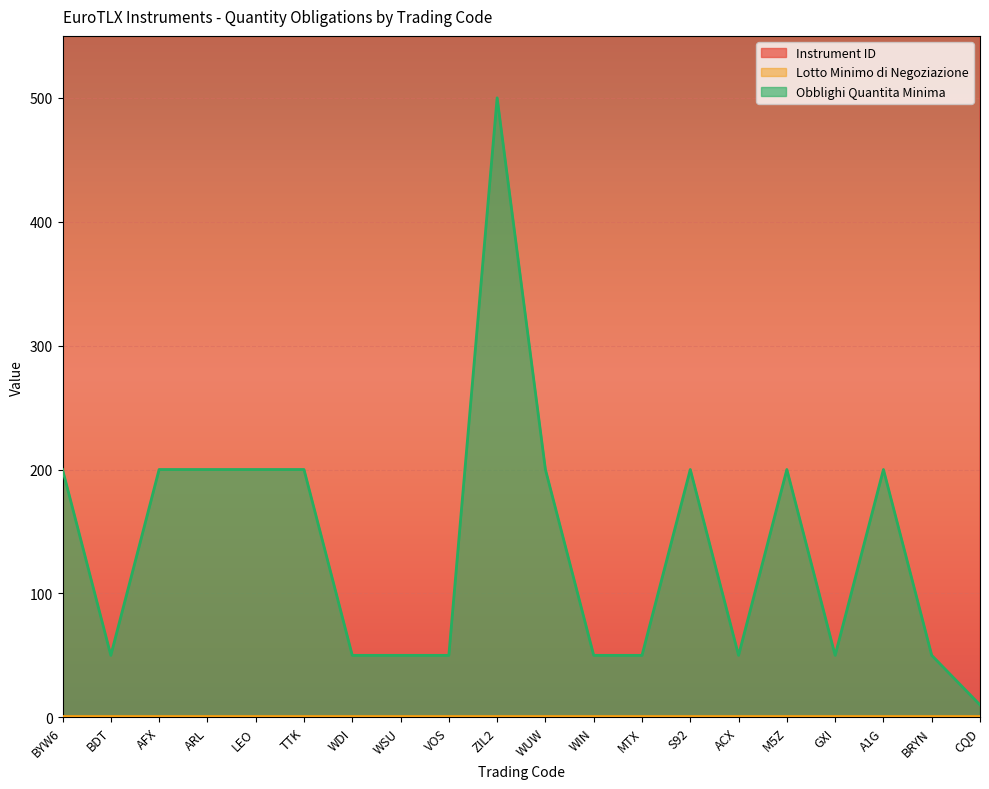

How many values in the Obblighi Quantita Minima series are below 200?

10